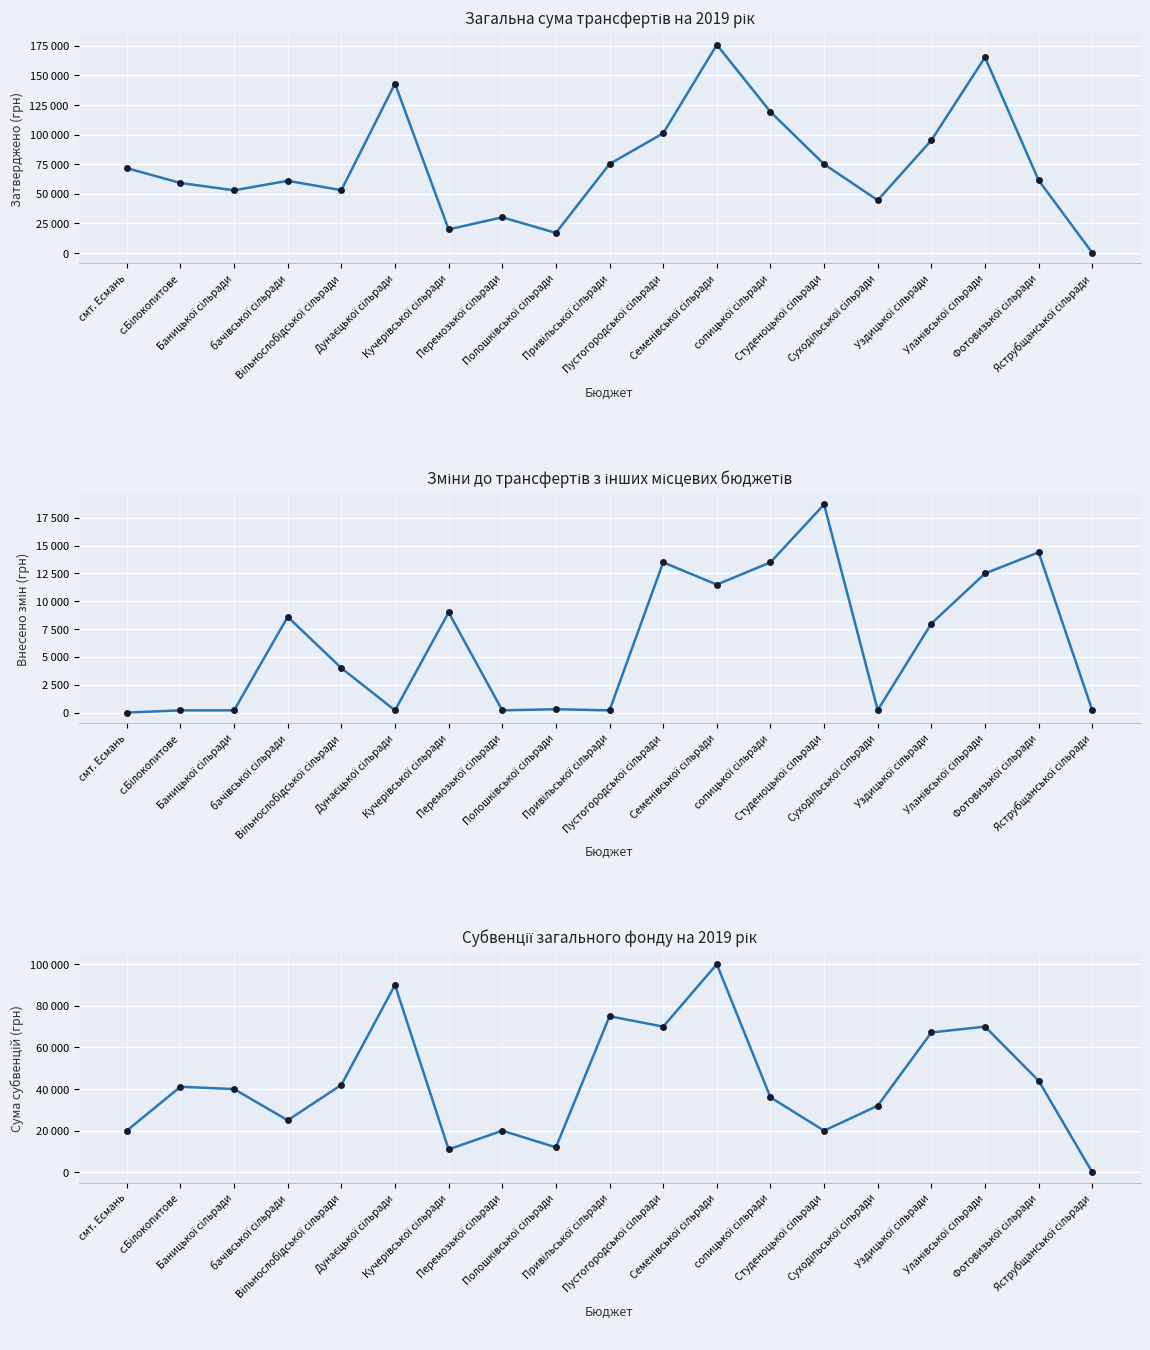

Which category has the highest value across all series?

Семенівської сільради